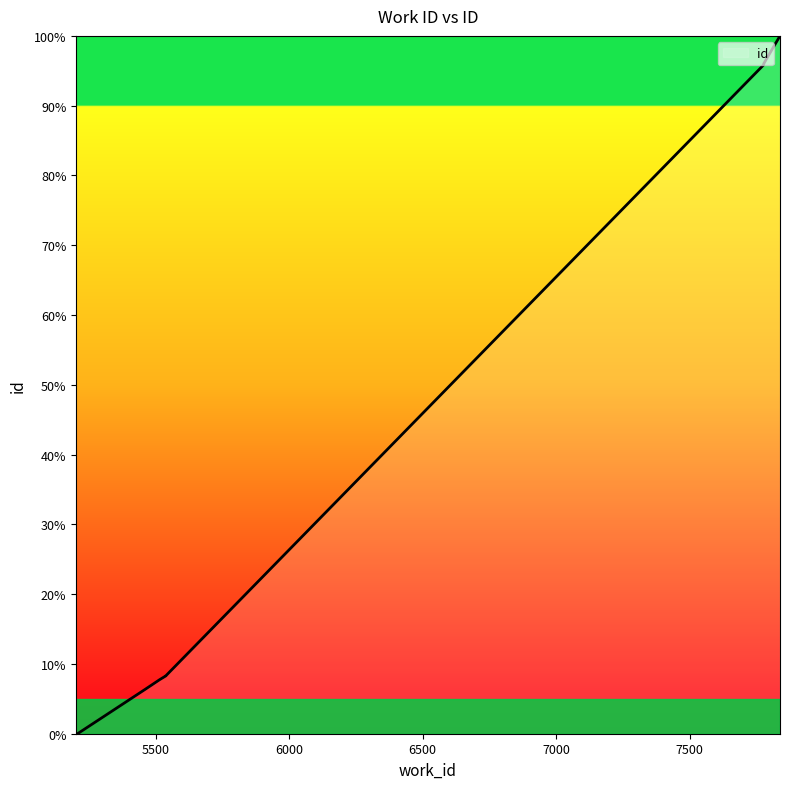

What is the average value?

33.0